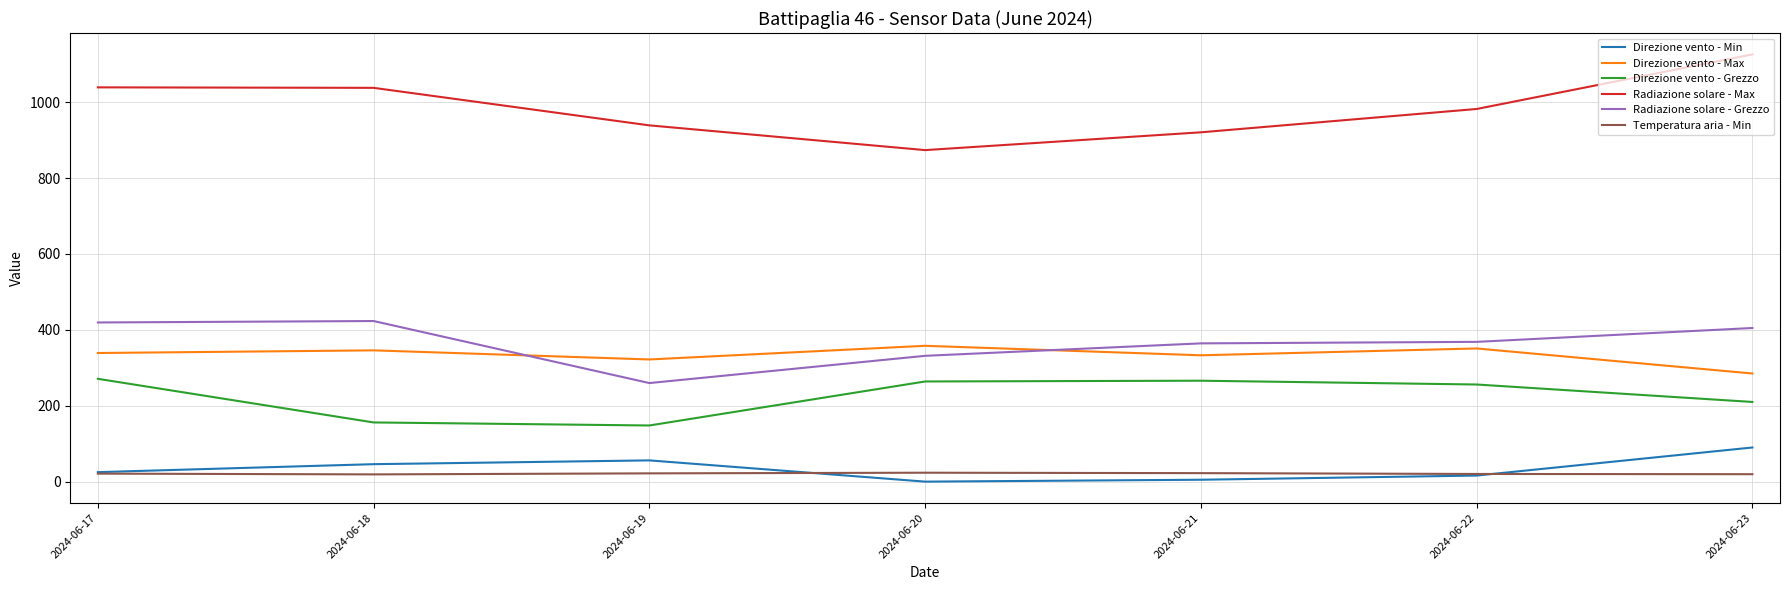

List the series in order of their peak value, lowest first.

Temperatura aria - Min, Direzione vento - Min, Direzione vento - Grezzo, Direzione vento - Max, Radiazione solare - Grezzo, Radiazione solare - Max